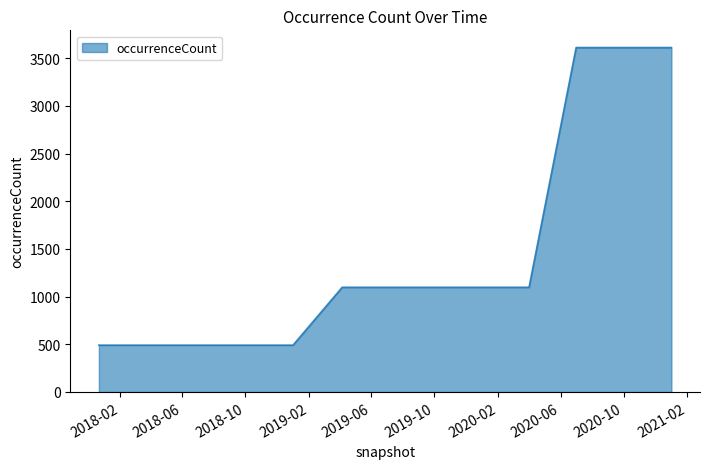

What is the greatest value displayed?

3613